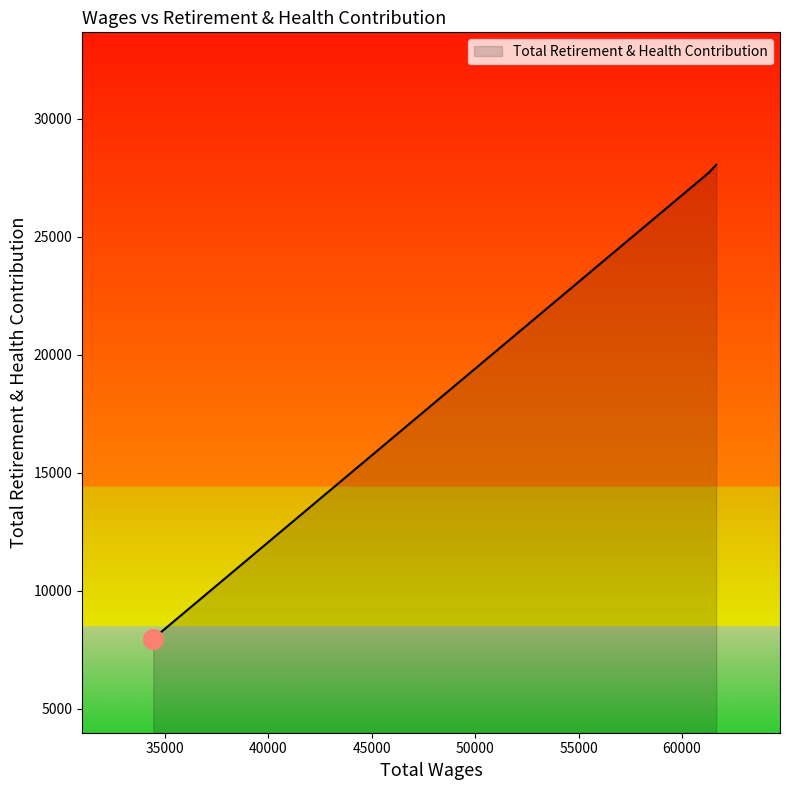

What is the maximum value shown in the chart?

28055